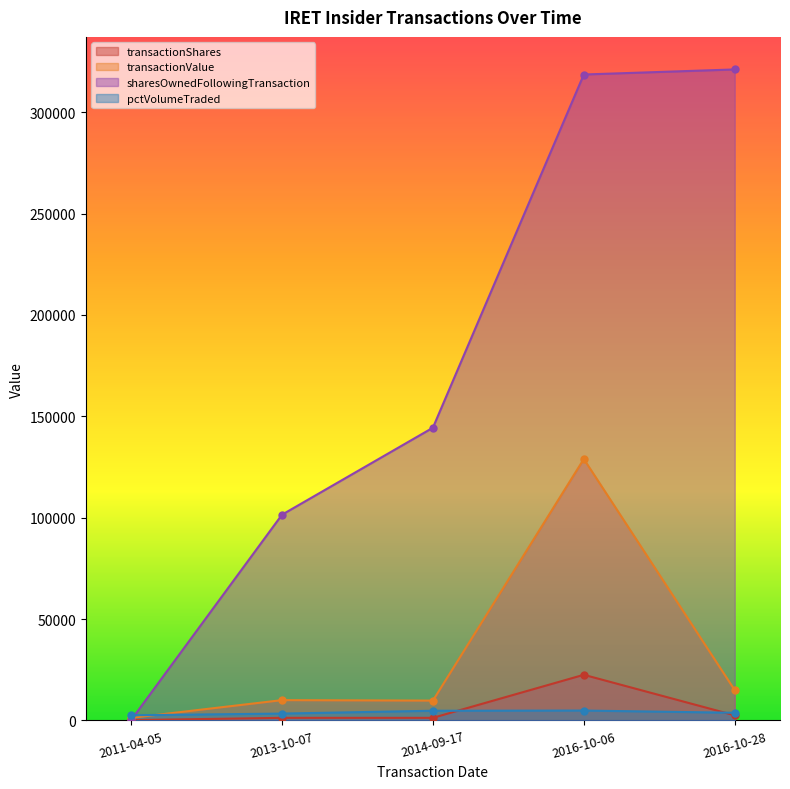

True or false: transactionValue has a value of 1250 at 2011-04-05.

True